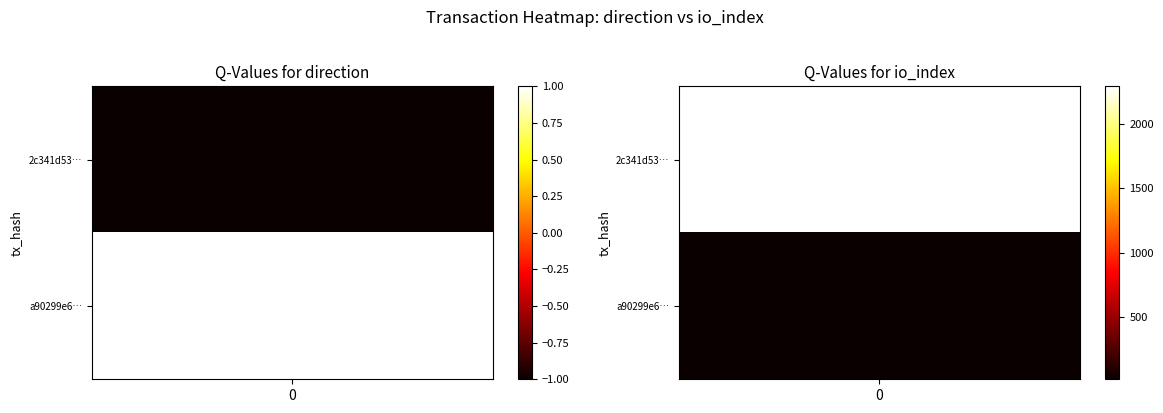

Reading right to left, what are all the values shown in this chart?

2c341d53084c300cafe2ef162e69c315ceca3d6: 2288	-1
a90299e6f728068f2463df5242f88769ade67bb: 20	1